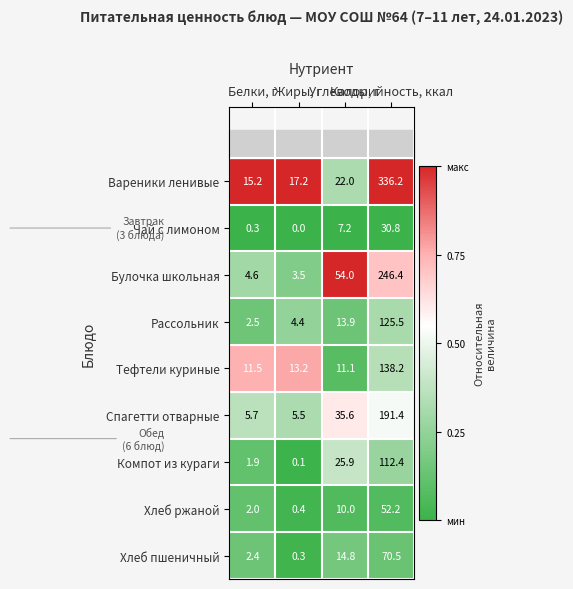

What is the difference between the highest and lowest values at Жиры, г?

17.2